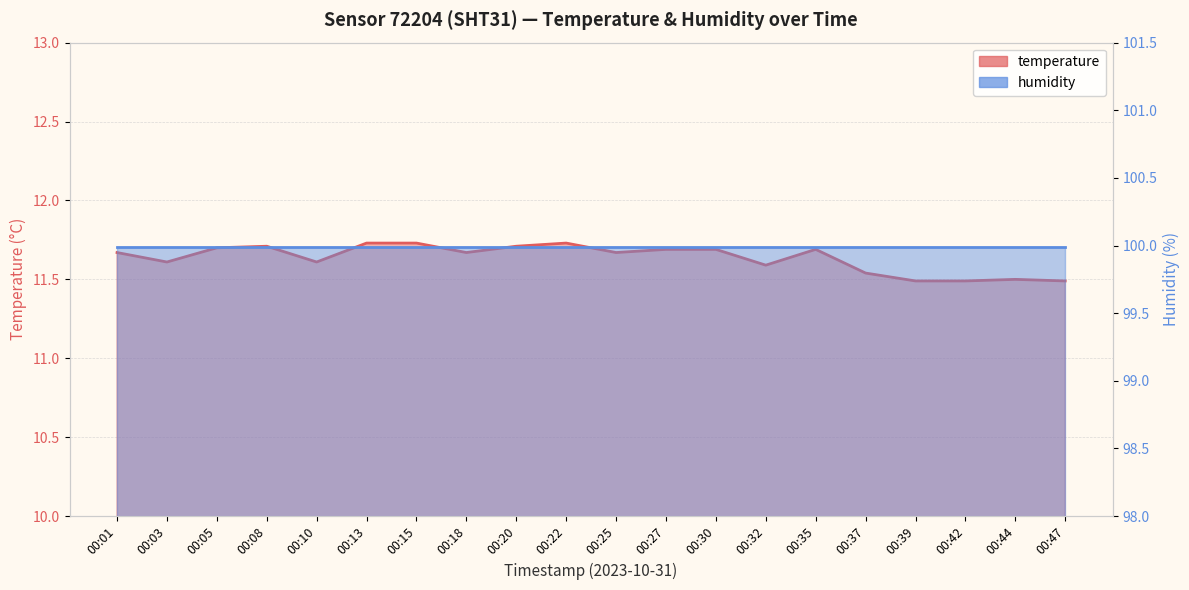

Reading left to right, list all the values displayed in this chart.

11.7	11.6	11.7	11.7	11.6	11.7	11.7	11.7	11.7	11.7	11.7	11.7	11.7	11.6	11.7	11.5	11.5	11.5	11.5	11.5